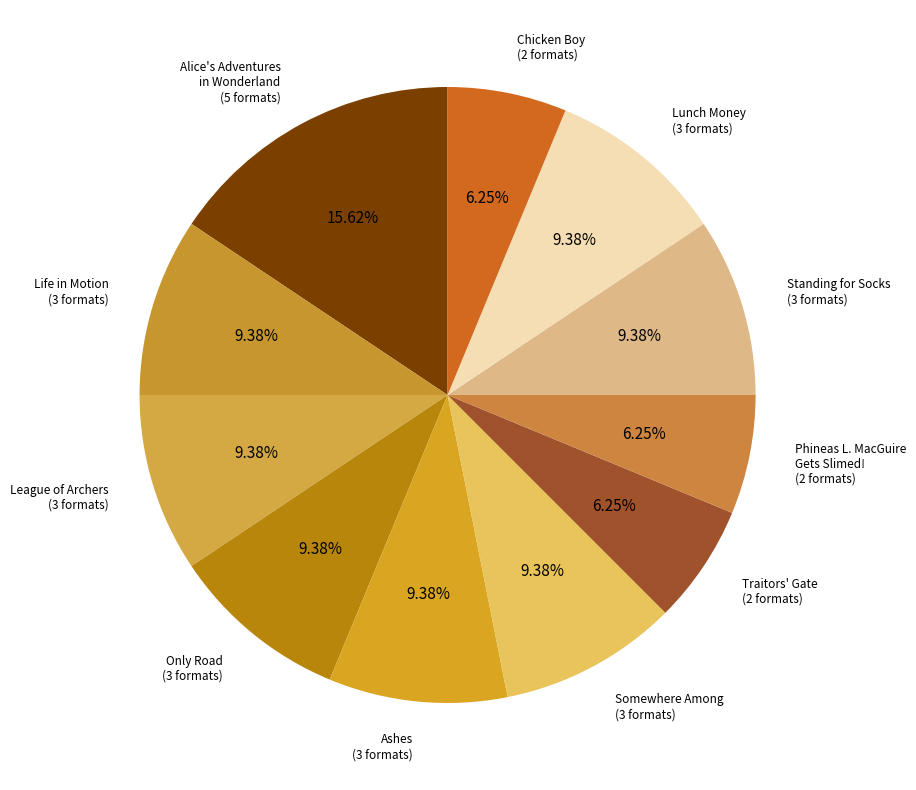

How many slices are in this pie chart?

11